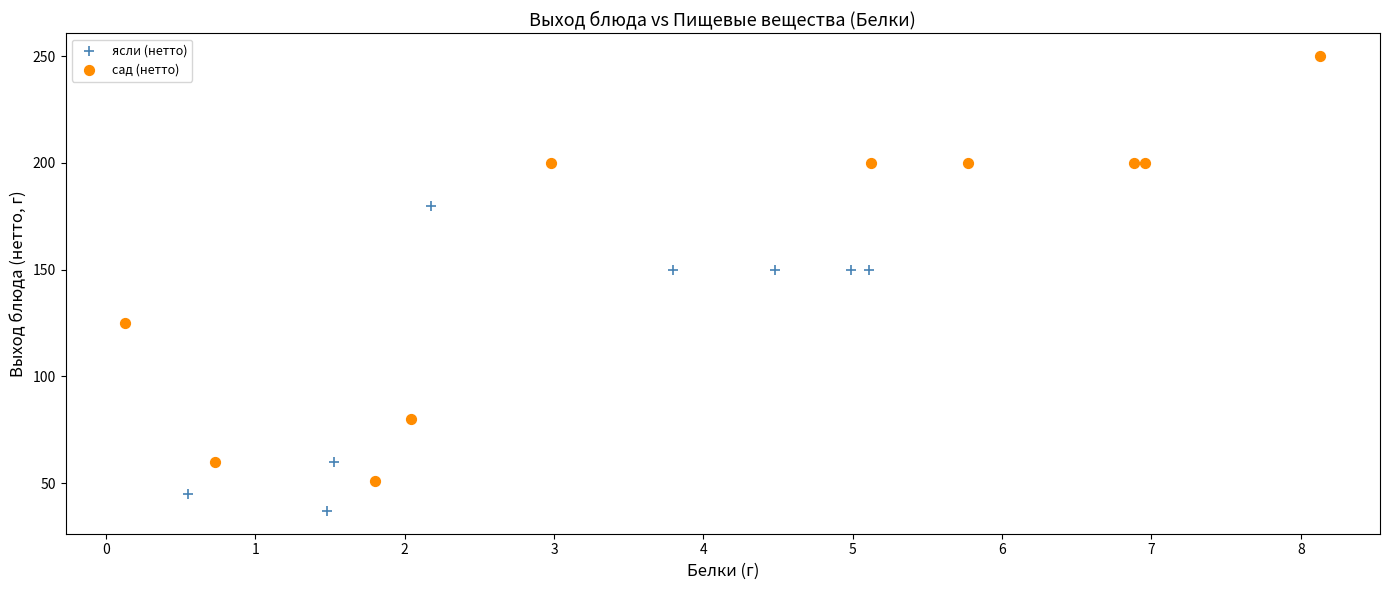

Which series has the widest spread of Y values?

сад (нетто)